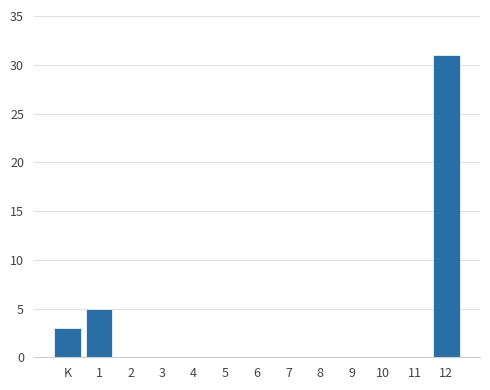

Reading left to right, what are all the values shown in this chart?

K=3	1=5	2=0	3=0	4=0	5=0	6=0	7=0	8=0	9=0	10=0	11=0	12=31